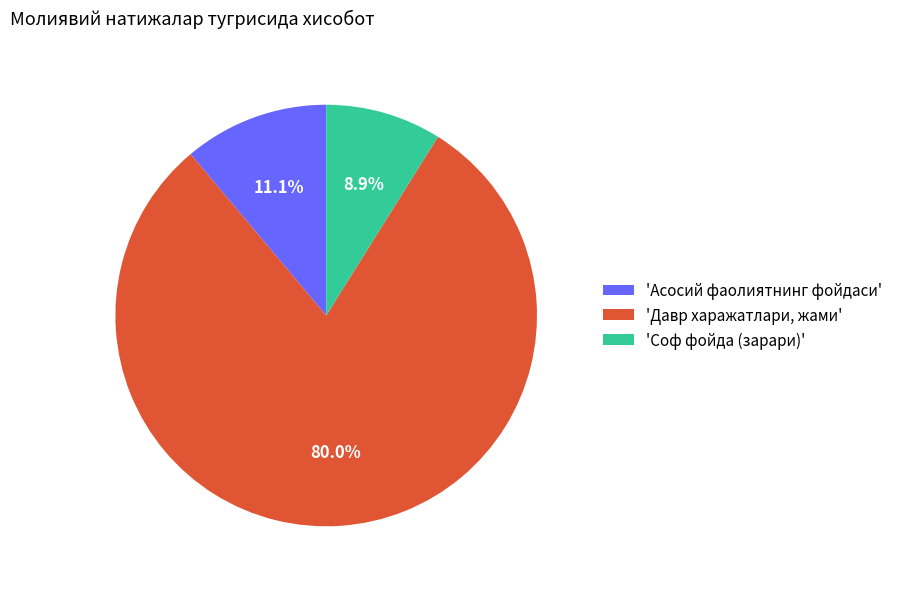

Which slice is the smallest?

'Соф фойда (зарари)'